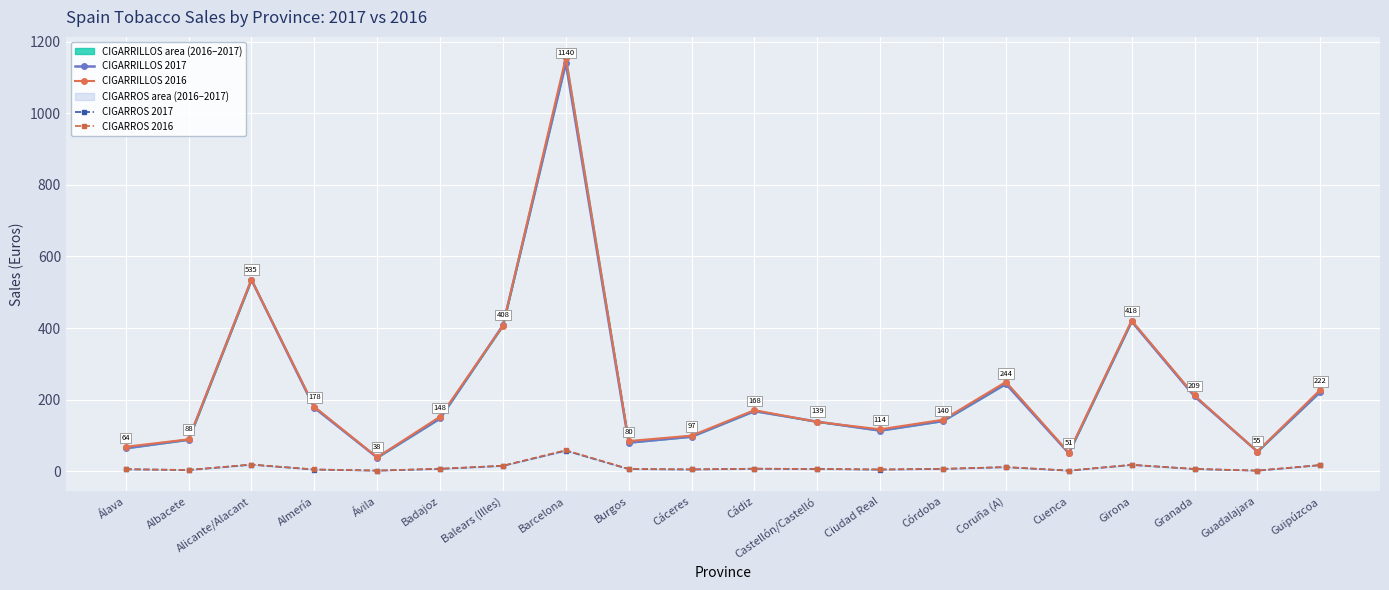

What is the label of the 17th point from the right?

Almería